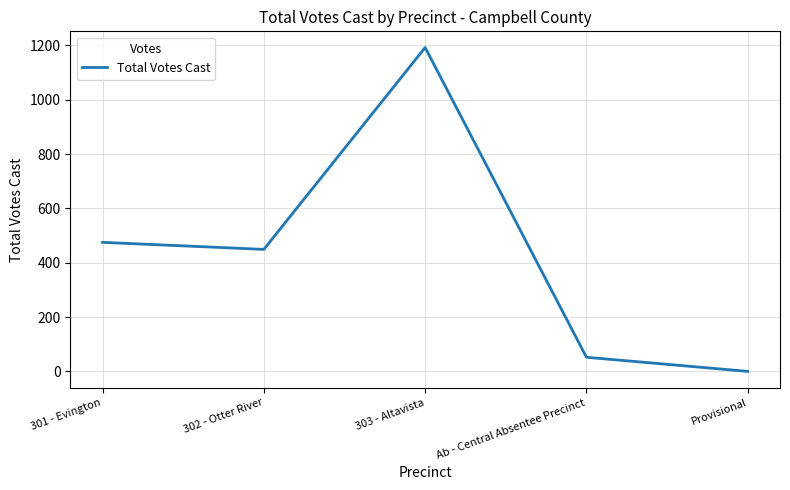

Rank the categories by value from lowest to highest.

Provisional, Ab - Central Absentee Precinct, 302 - Otter River, 301 - Evington, 303 - Altavista